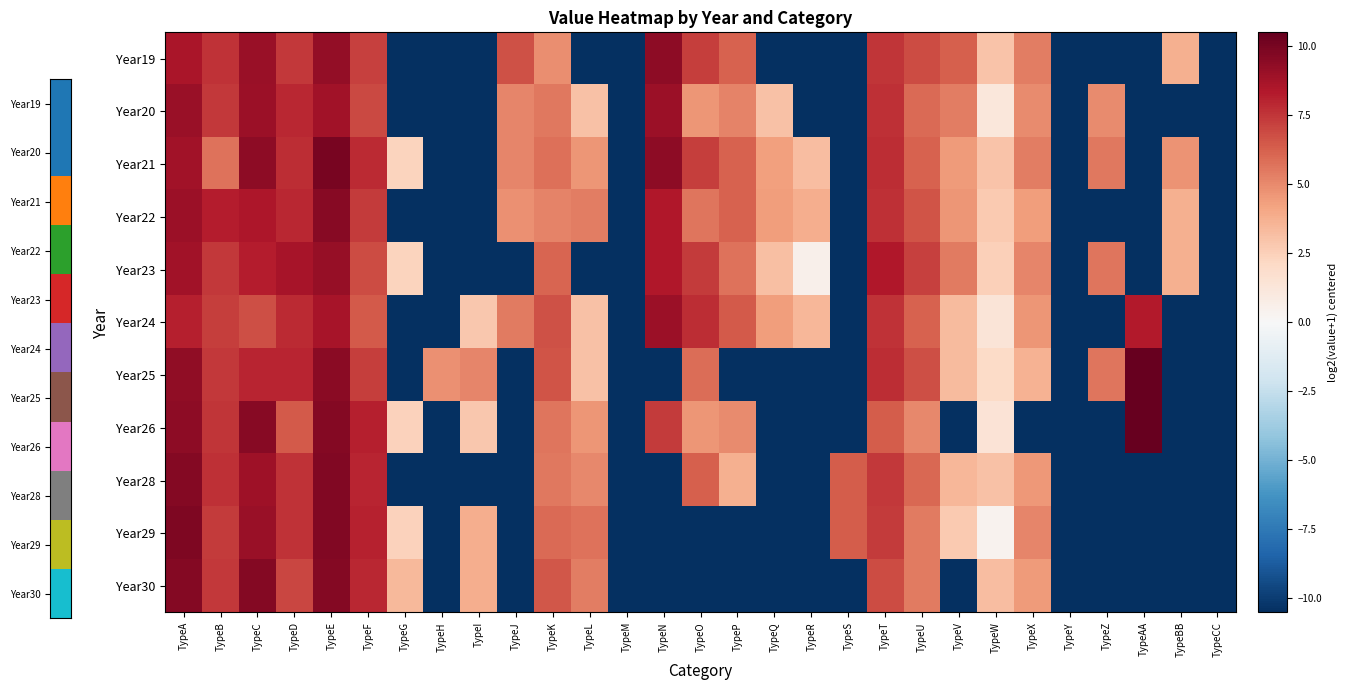

Which series changed the most between TypeJ and TypeW?

Year30